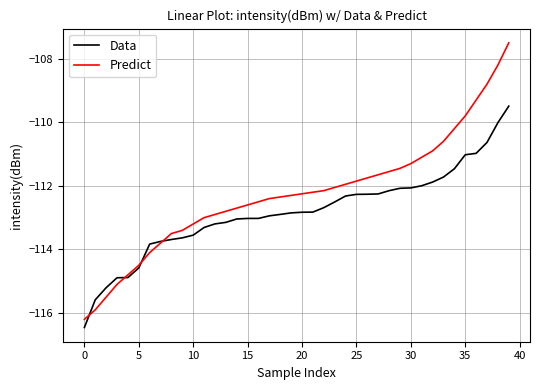

What is the difference between the maximum and second lowest values in the Data series?

6.1